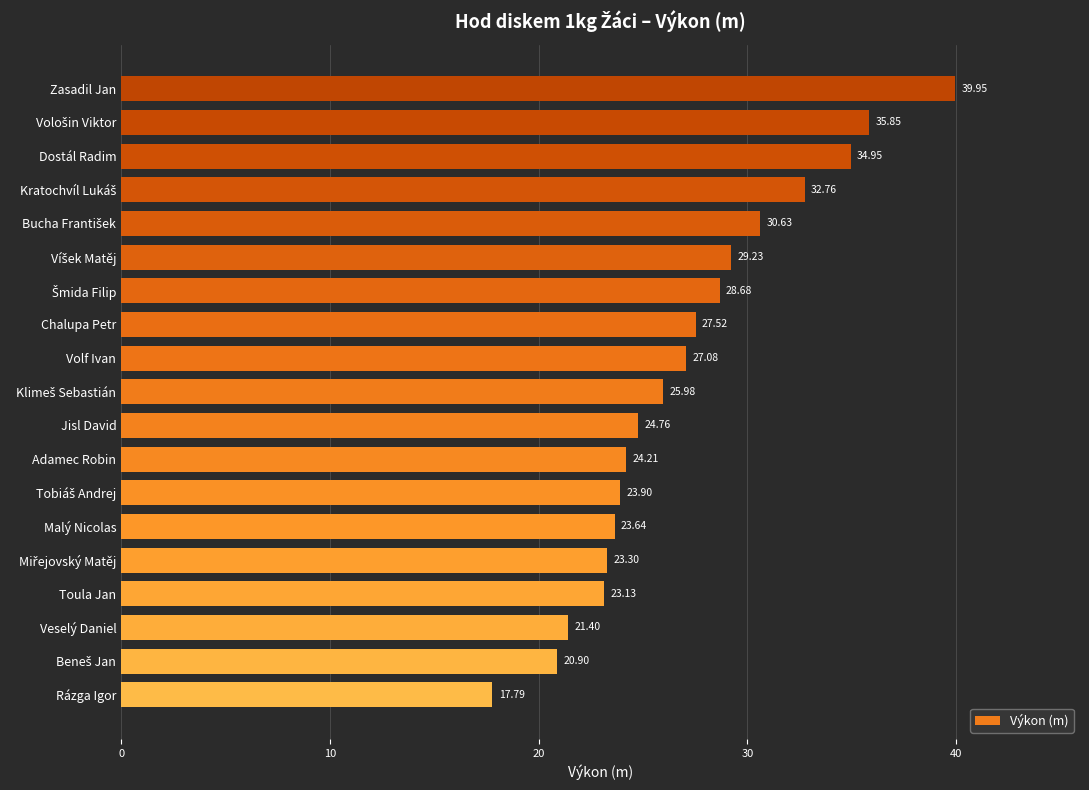

What is the change in value from Rázga Igor to Toula Jan?

+5.3